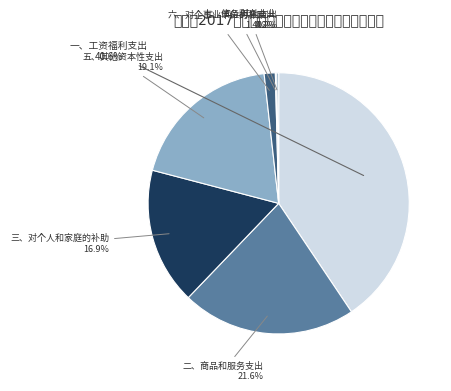

What is the largest slice in the pie chart?

一、工资福利支出